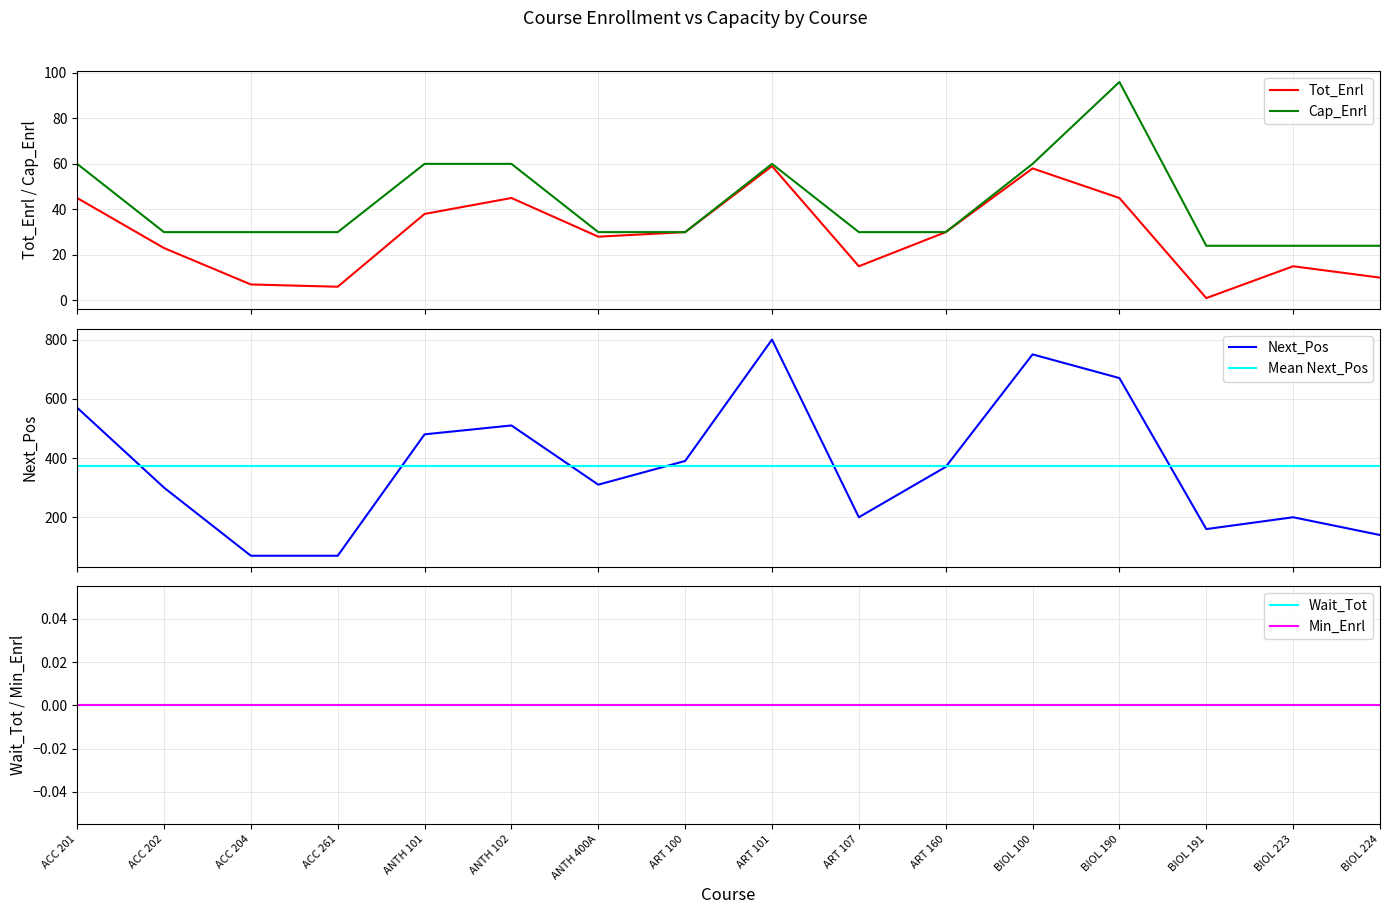

At which label is Mean Next_Pos closest to 374?

ACC 201